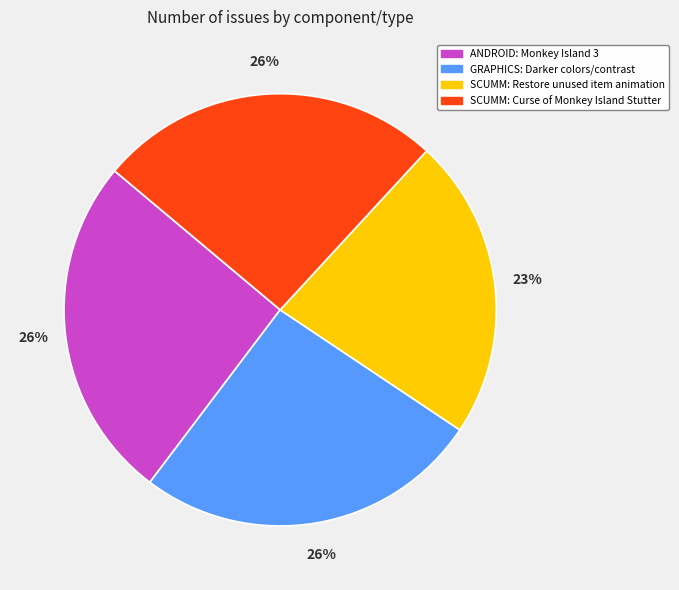

Is there any slice that represents more than half of the pie?

No